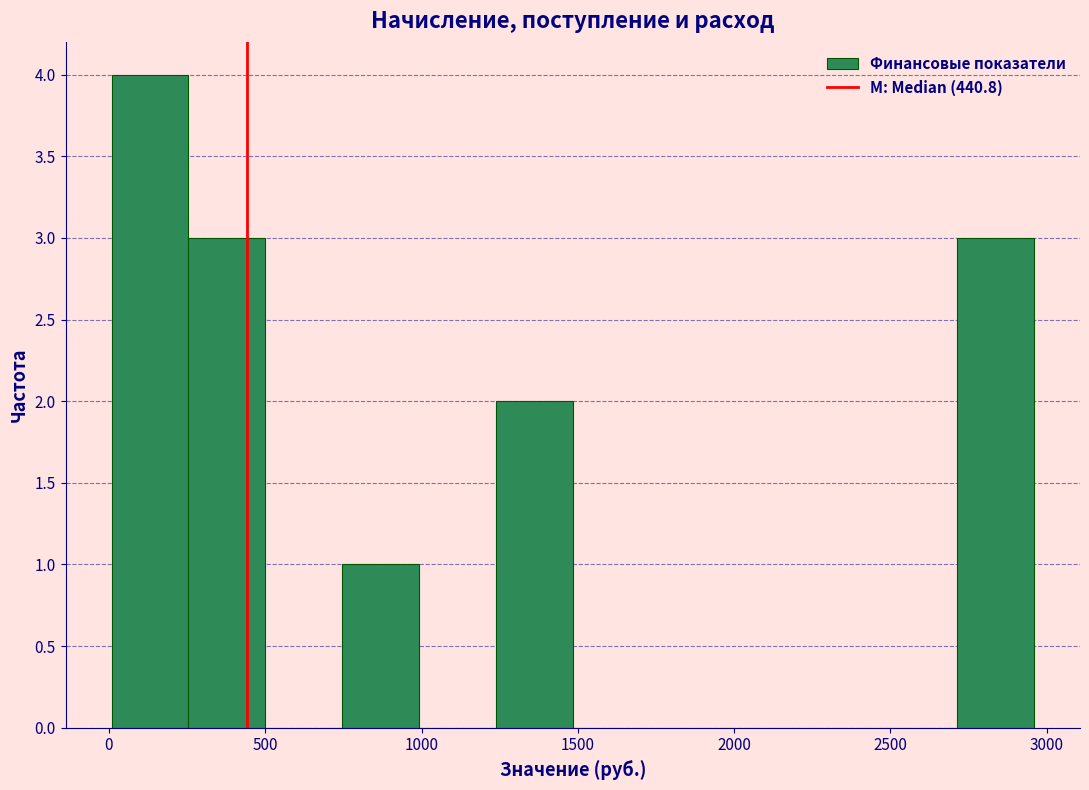

Reading left to right, transcribe this chart: for each bar, give the range it covers on the x-axis and its height. Neither the bar edges nor the heights are printed on the chart, so give them approximately, as read against the axes.

0 to 250: 4
250 to 500: 3
500 to 750: 0
750 to 1000: 1
1000 to 1250: 0
1250 to 1500: 2
1500 to 1750: 0
1750 to 2000: 0
2000 to 2200: 0
2200 to 2450: 0
2450 to 2700: 0
2700 to 2950: 3